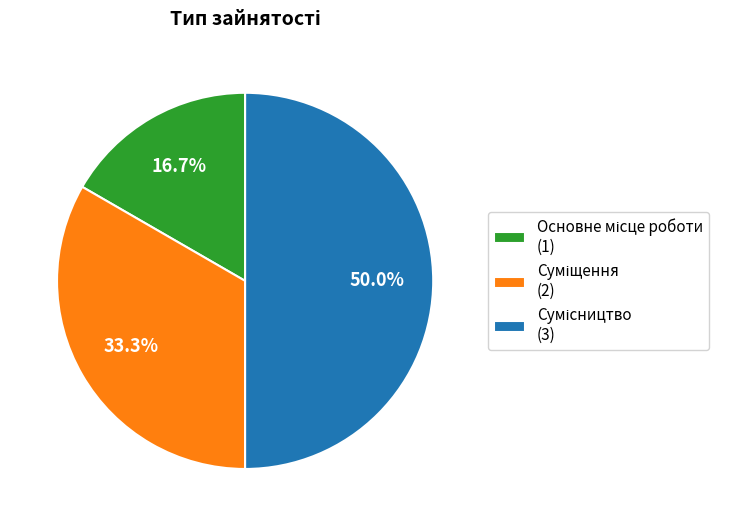

Count the number of slices in the pie.

3